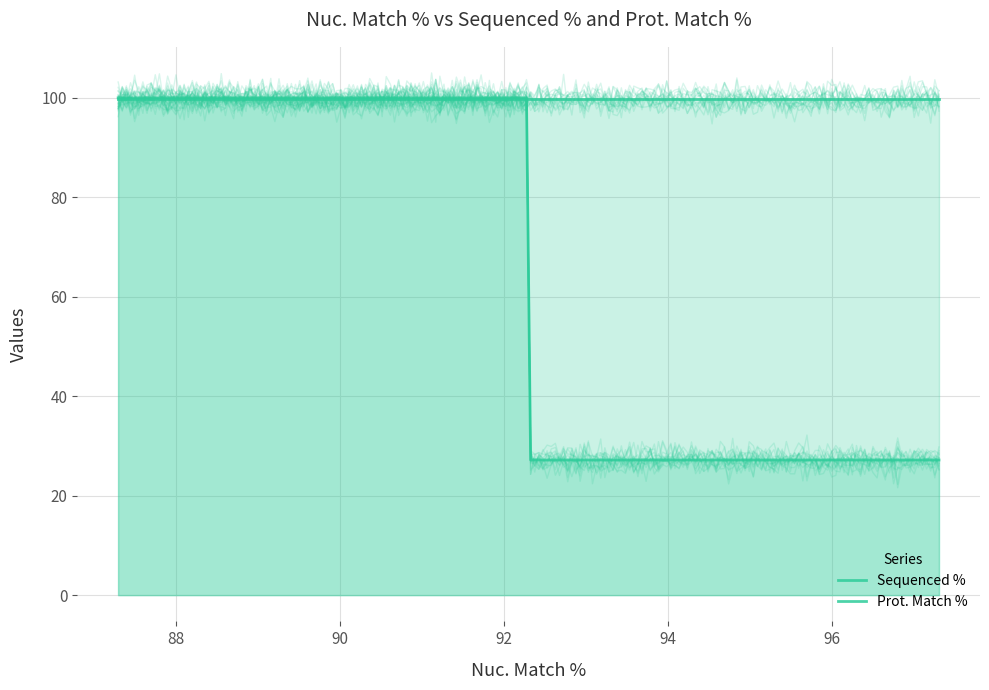

What are all the series names shown in the legend?

Sequenced %, Prot. Match %